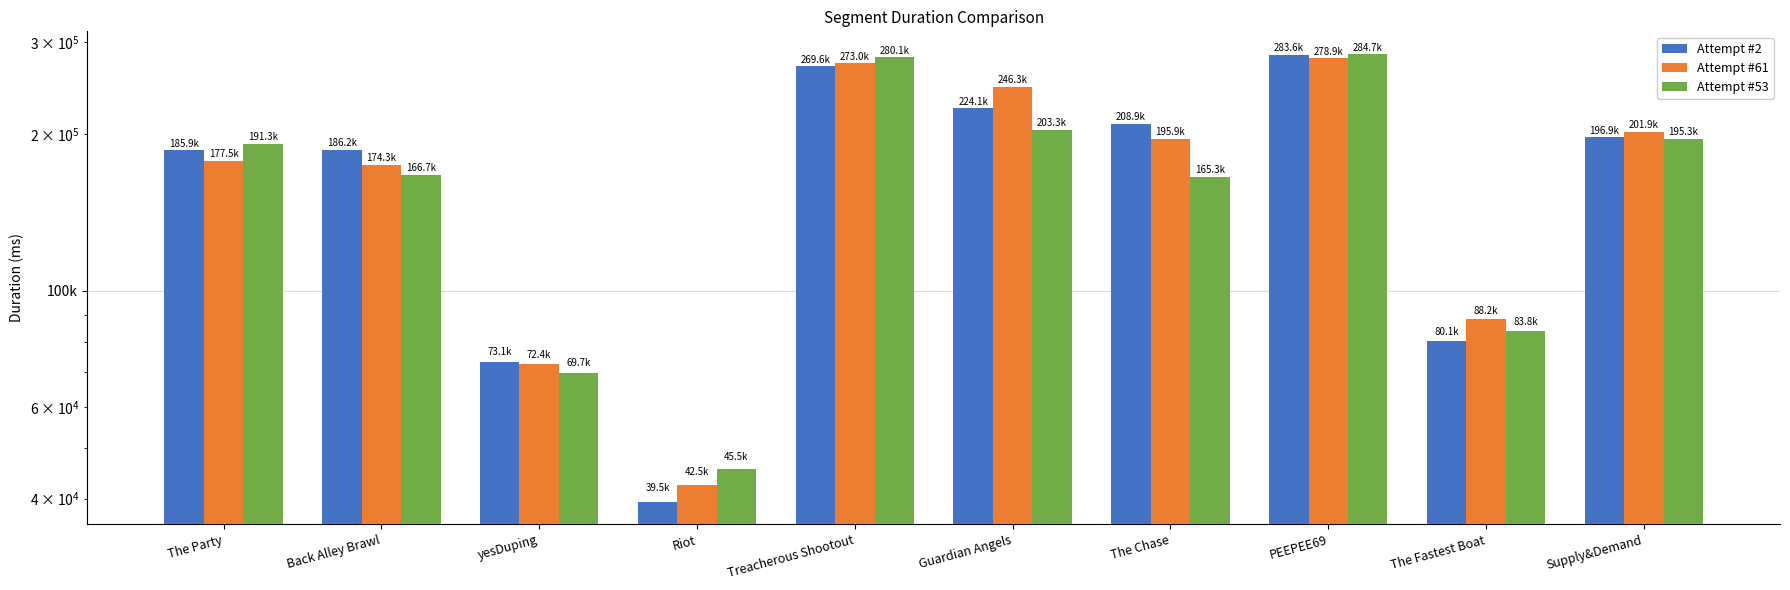

Reading left to right, list all the values displayed in this chart.

Attempt #2: 185851	186194	73068	39473	269626	224059	208898	283566	80122	196938
Attempt #61: 177536	174332	72381	42504	273025	246273	195872	278879	88183	201874
Attempt #53: 191325	166662	69698	45531	280074	203320	165268	284685	83803	195309